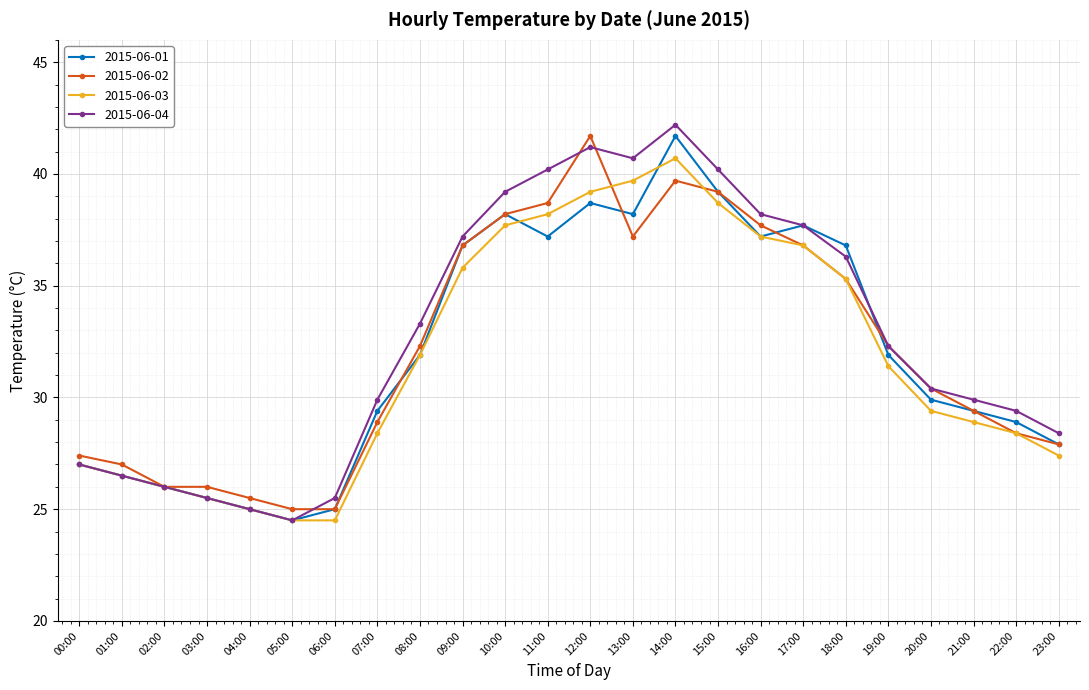

What is the difference between the maximum and minimum values in the 2015-06-04 series?

17.7